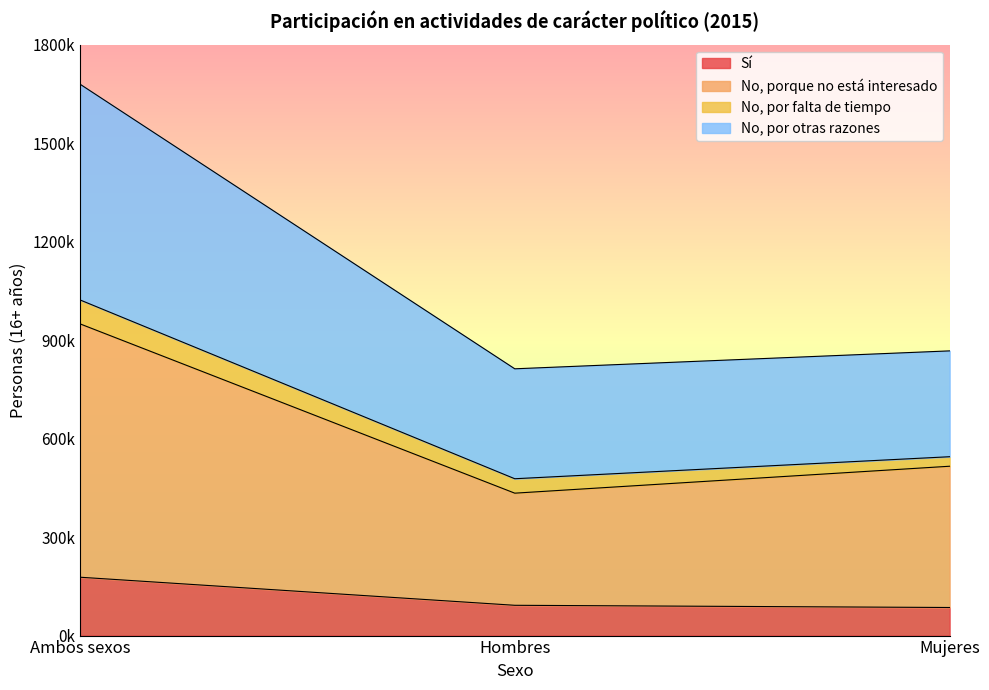

What is the value of the Sí point at the 3rd from the left?

85534